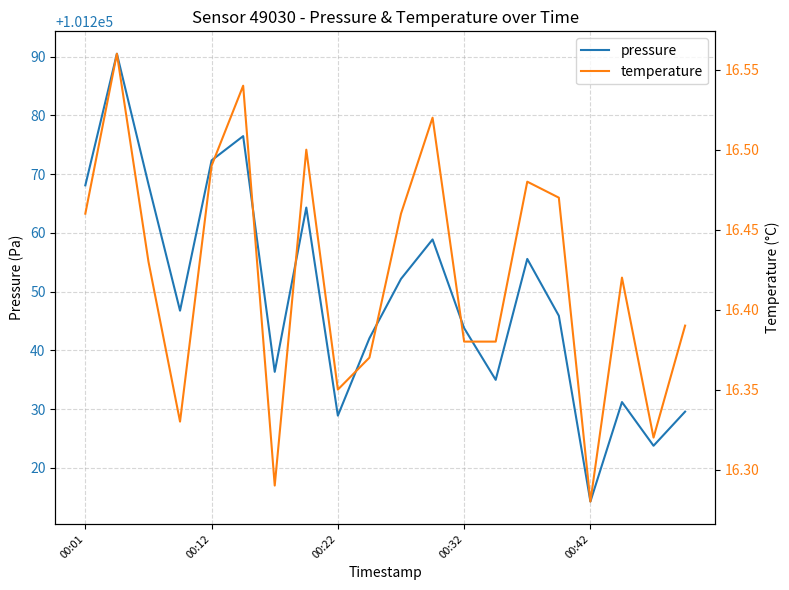

The temperature series shows 16.4 at 17. True or false?

True